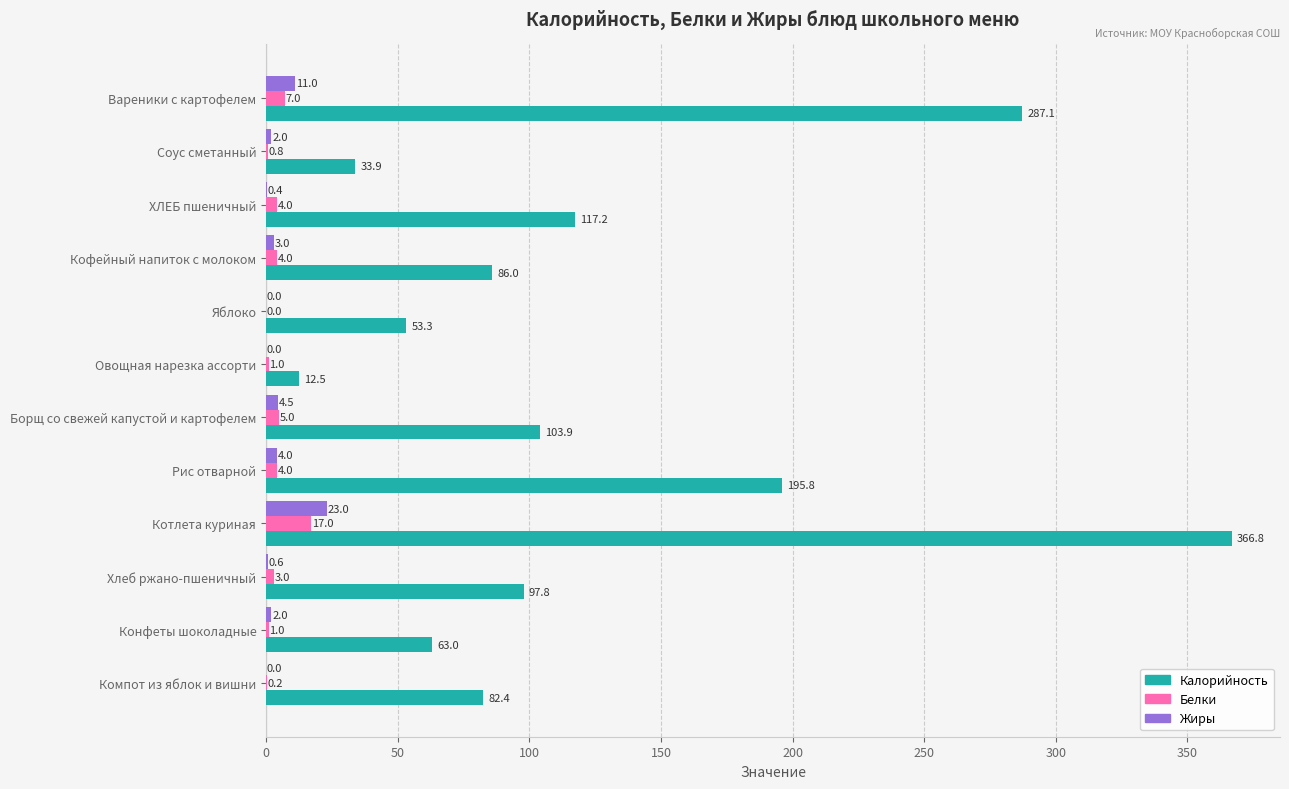

Read the Жиры value at Вареники с картофелем.

11.0